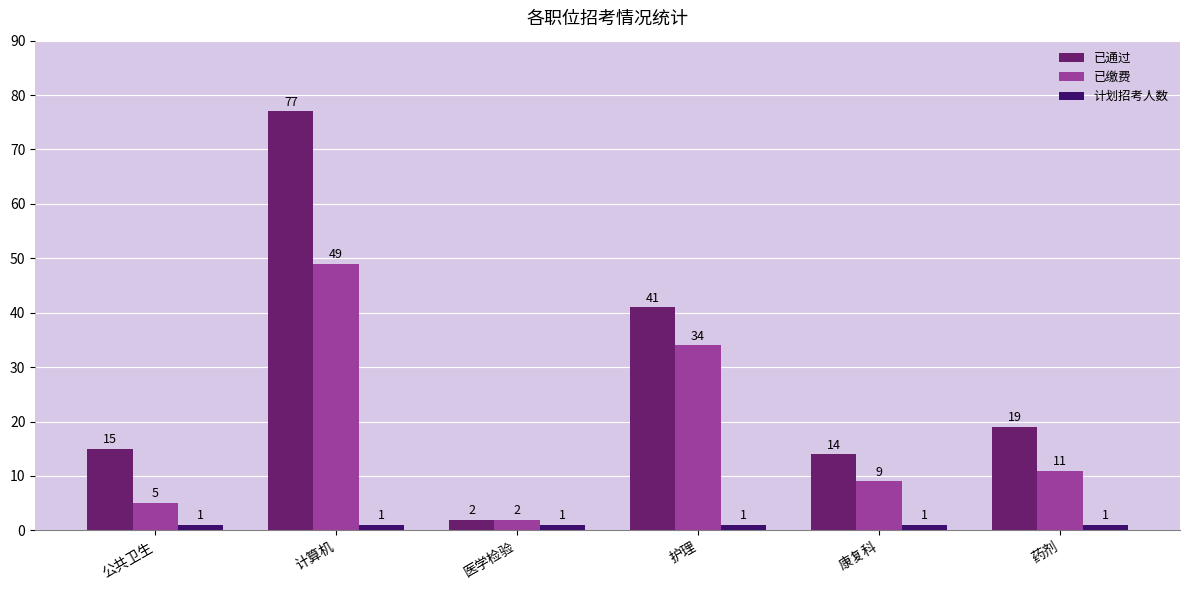

The value of 已通过 at 护理 is 70. True or false?

False